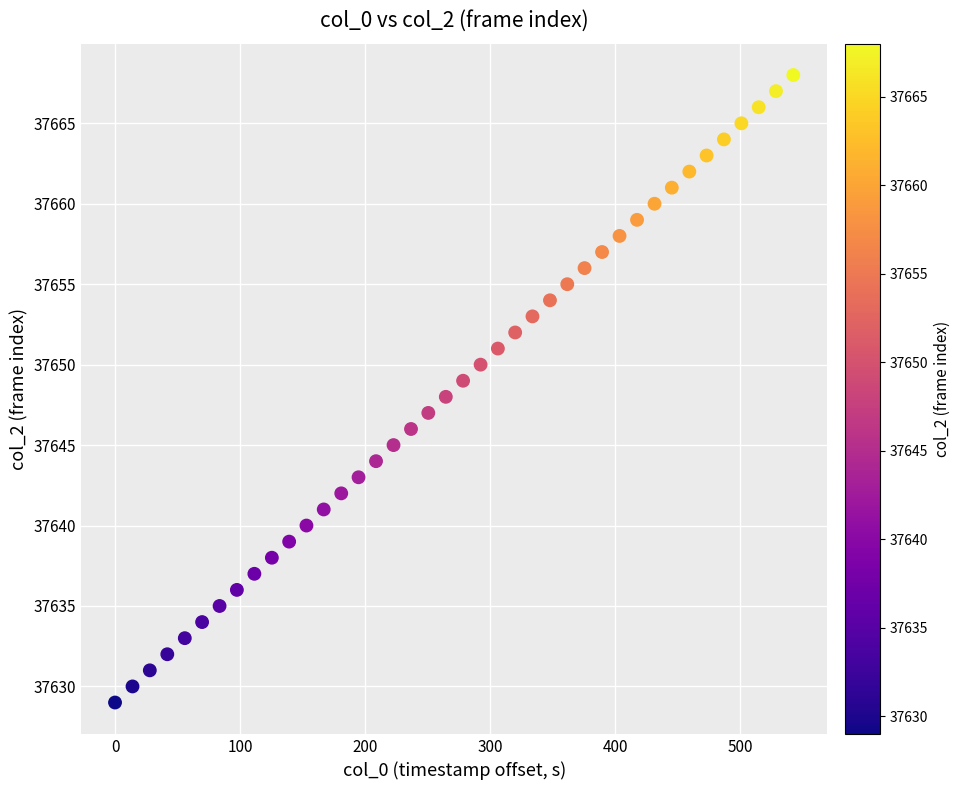

What is the range of Y values (max minus min)?

39